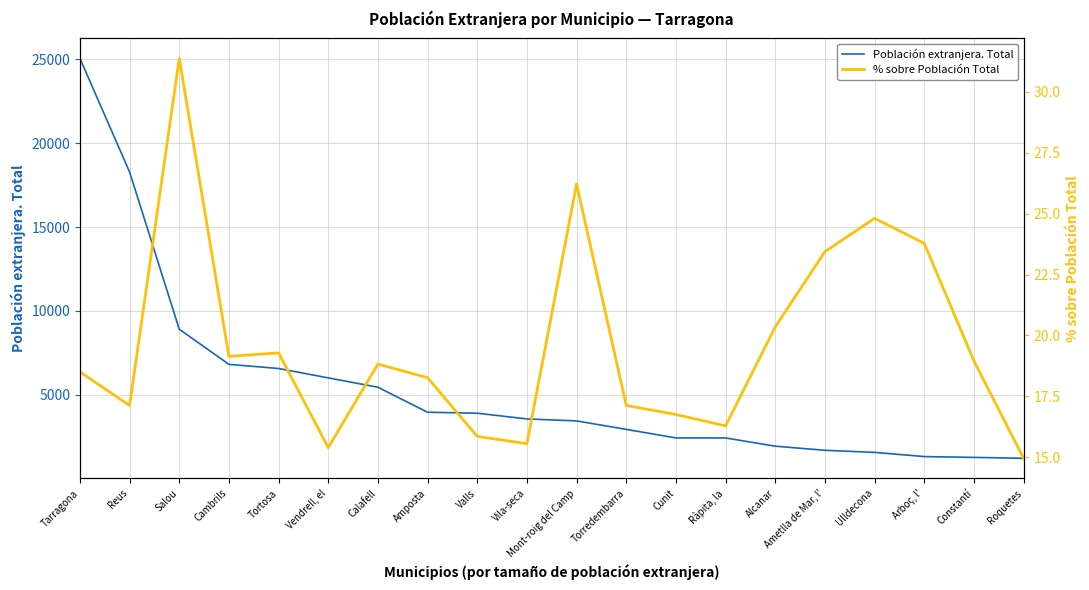

What is the sum of all % sobre Población Total values?

391.9